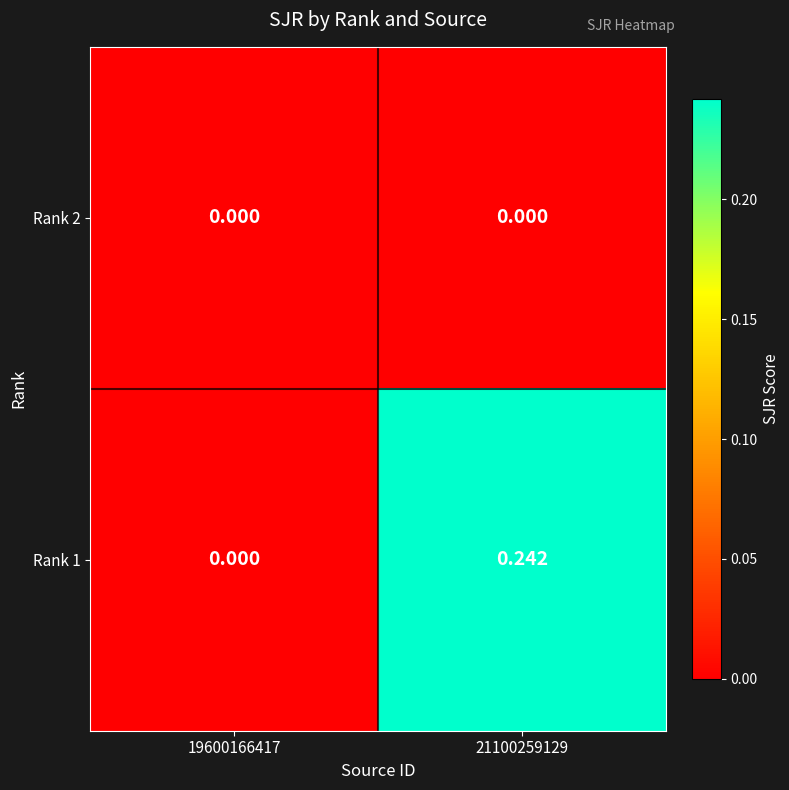

Is the value of Rank 2 at 21100259129 greater than the value of Rank 1 at 21100259129?

No